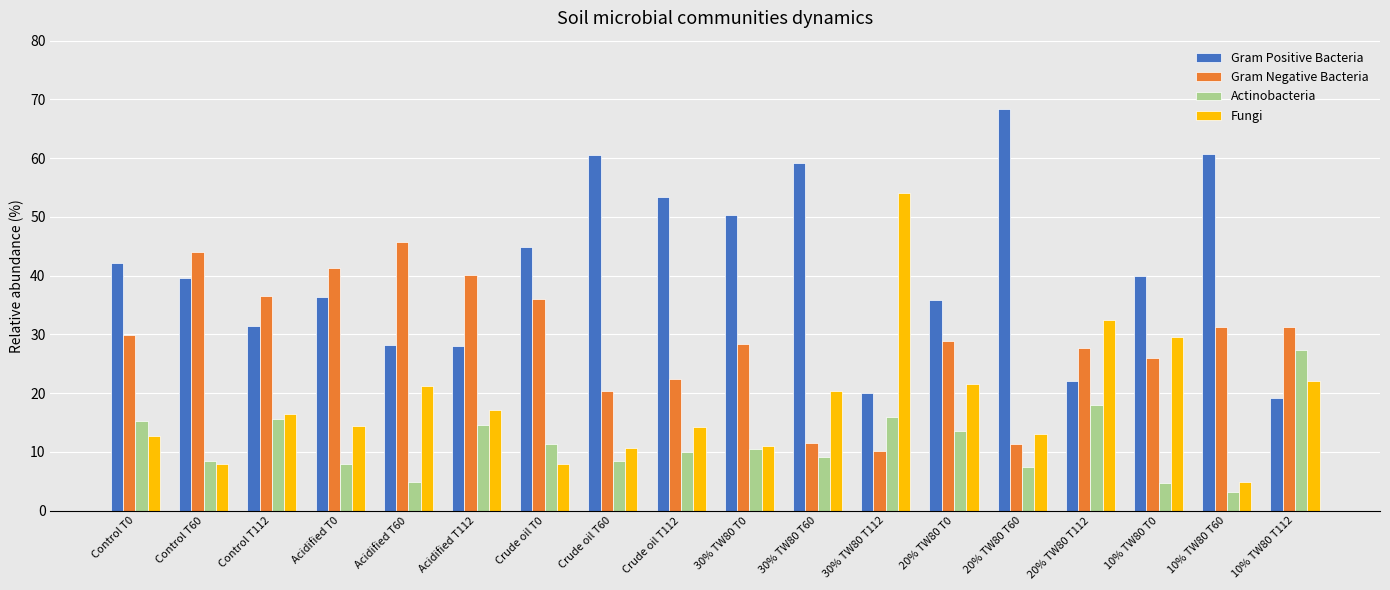

What is the label of the 17th bar from the left?

10% TW80 T60